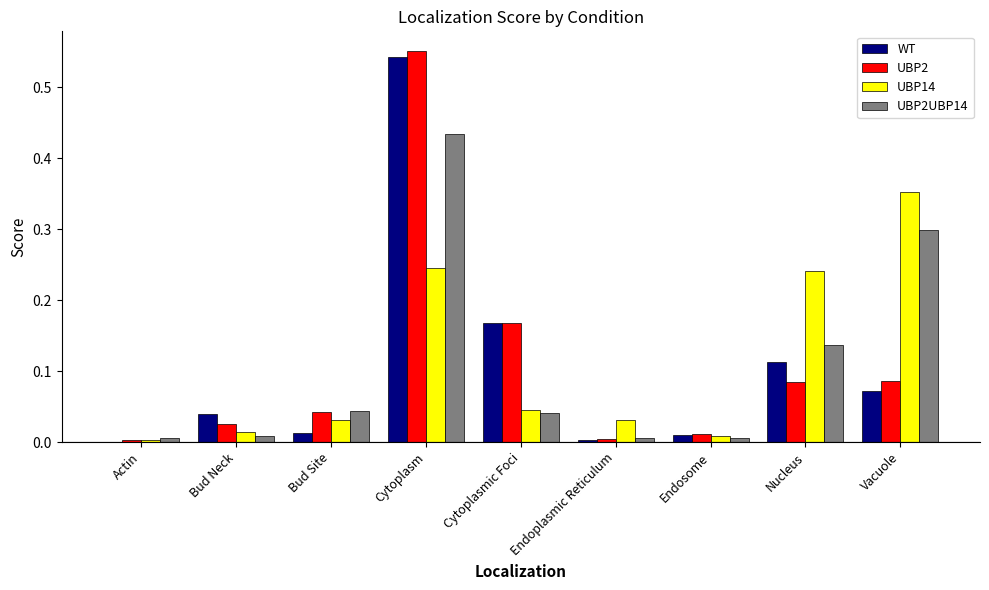

Which label corresponds to the largest value in the chart?

Cytoplasm